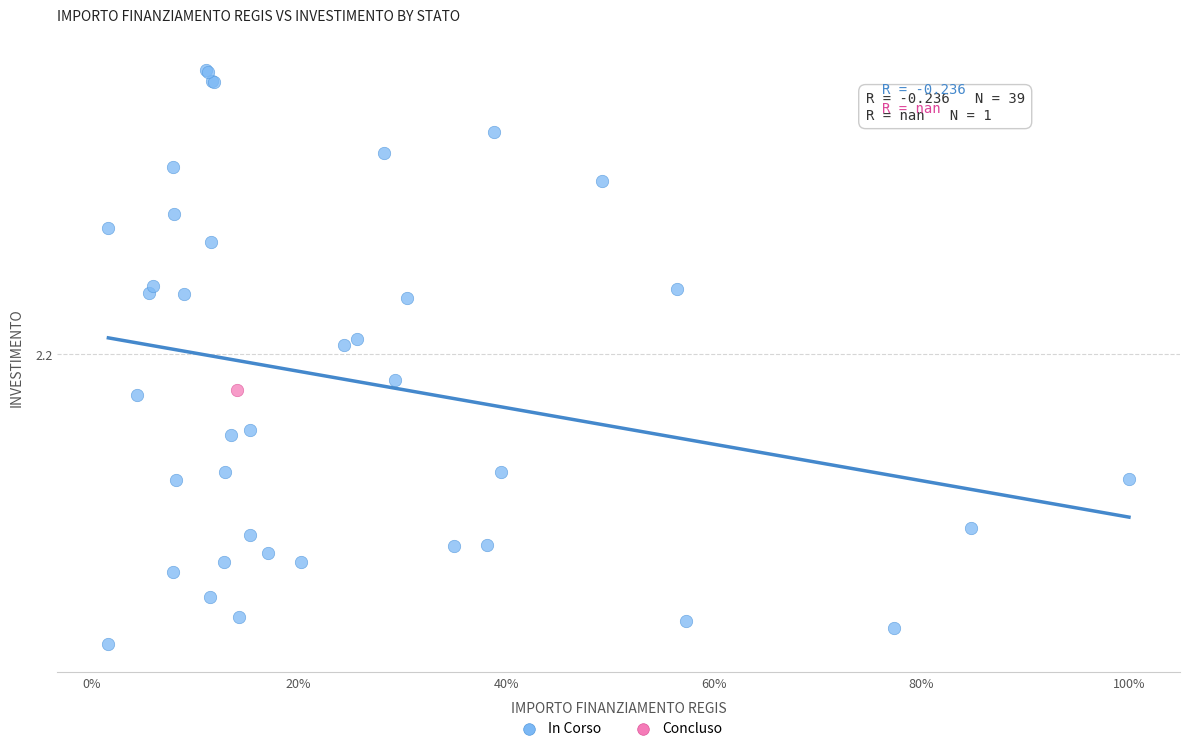

What are all the series names shown in the legend?

In Corso, Concluso